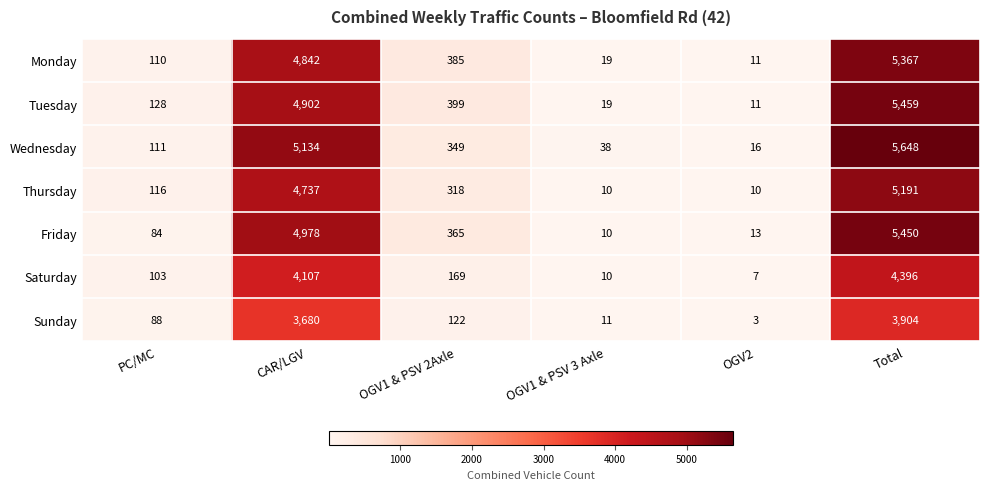

What is the lowest value of the Monday series?

11